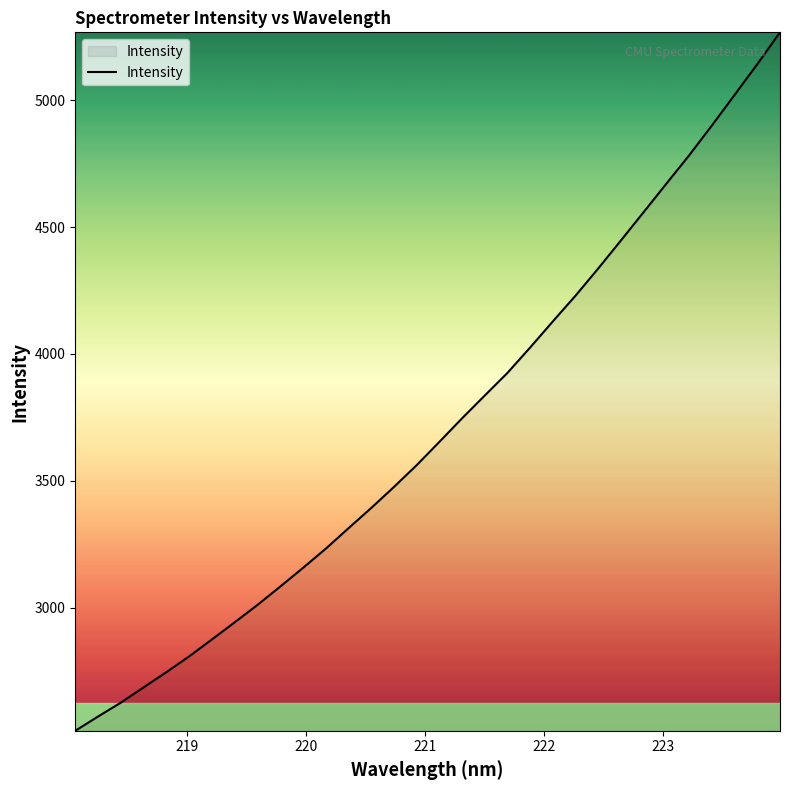

What is the maximum value shown in the chart?

5266.6